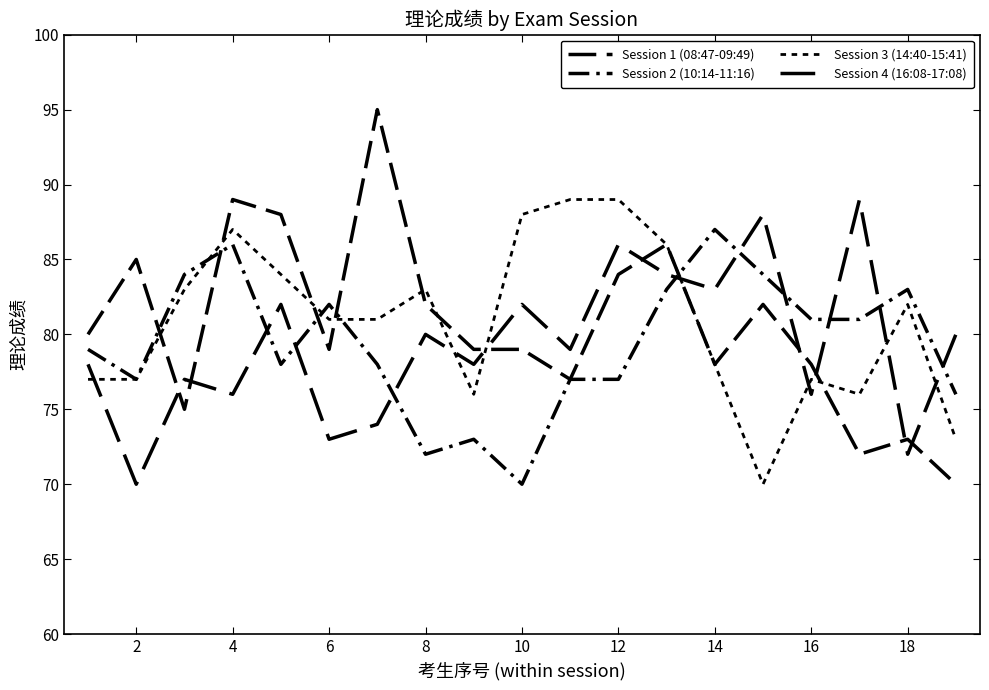

Is this an area chart (filled region under the line)?

No